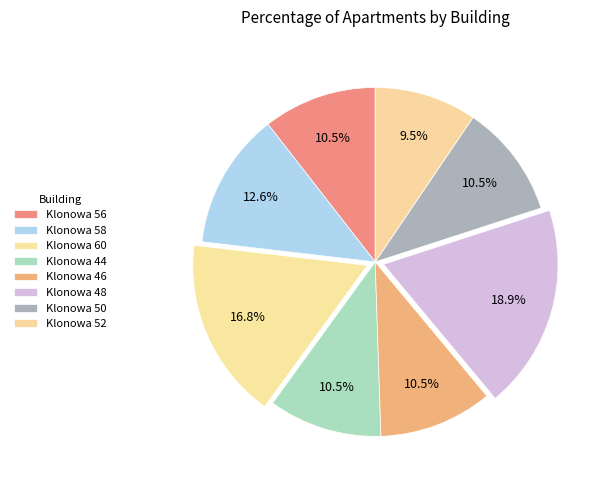

Combined, do Klonowa 50 and Klonowa 60 account for over 50%?

No